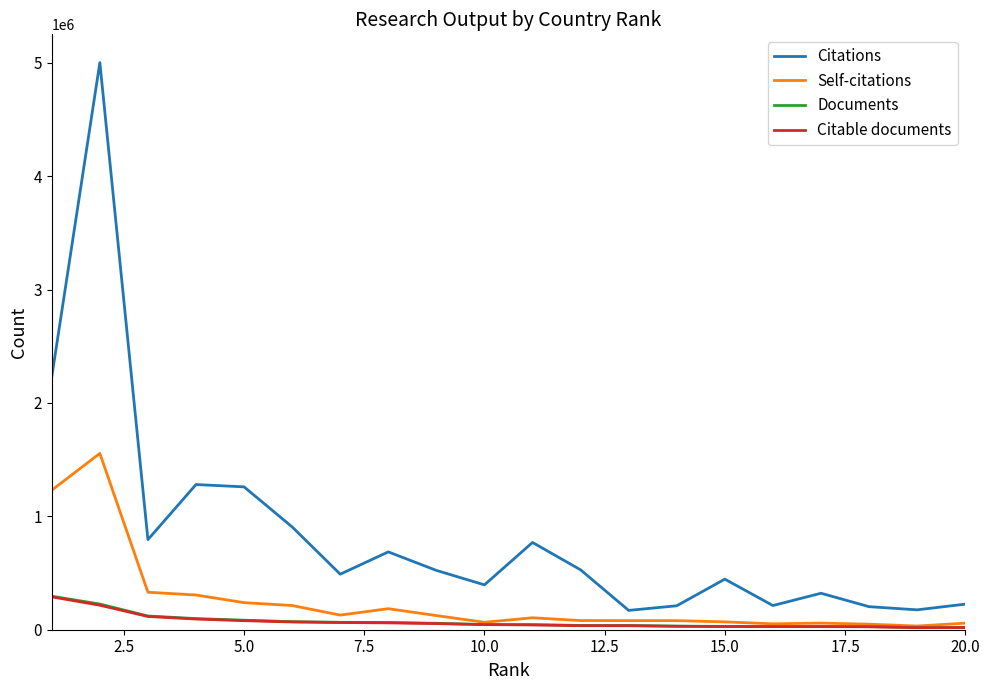

True or false: Citable documents and Citations cross at least once.

False